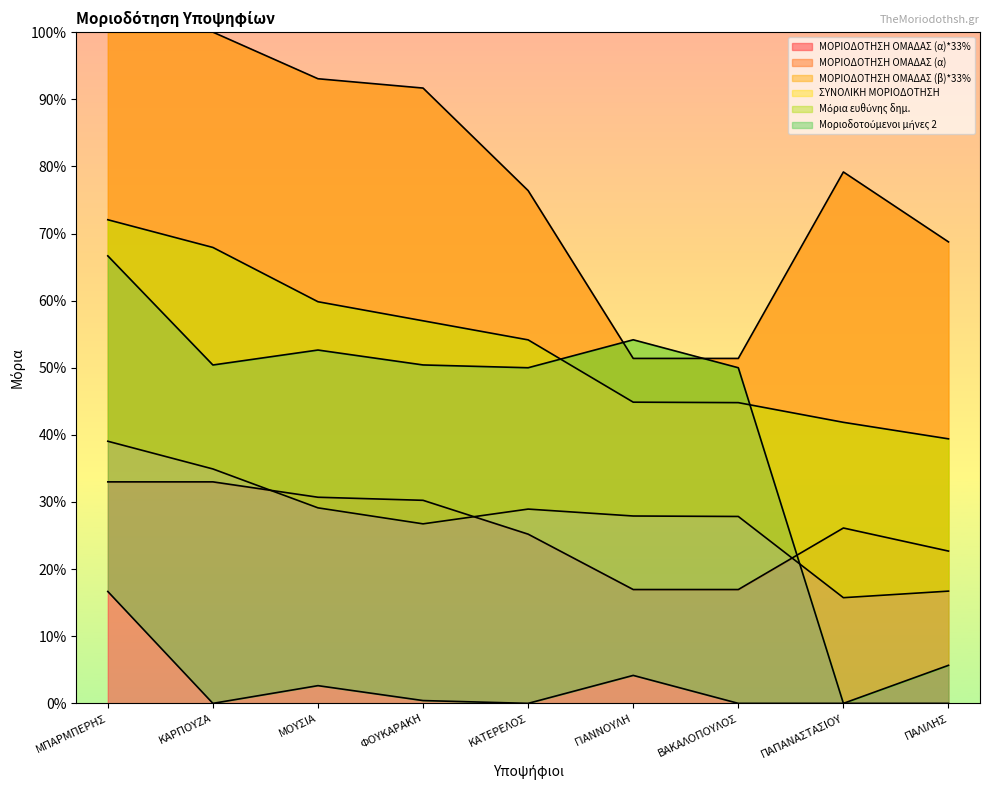

True or false: Μοριοδοτούμενοι μήνες 2 and ΜΟΡΙΟΔΟΤΗΣΗ ΟΜΑΔΑΣ (β)*33% intersect in this chart.

False